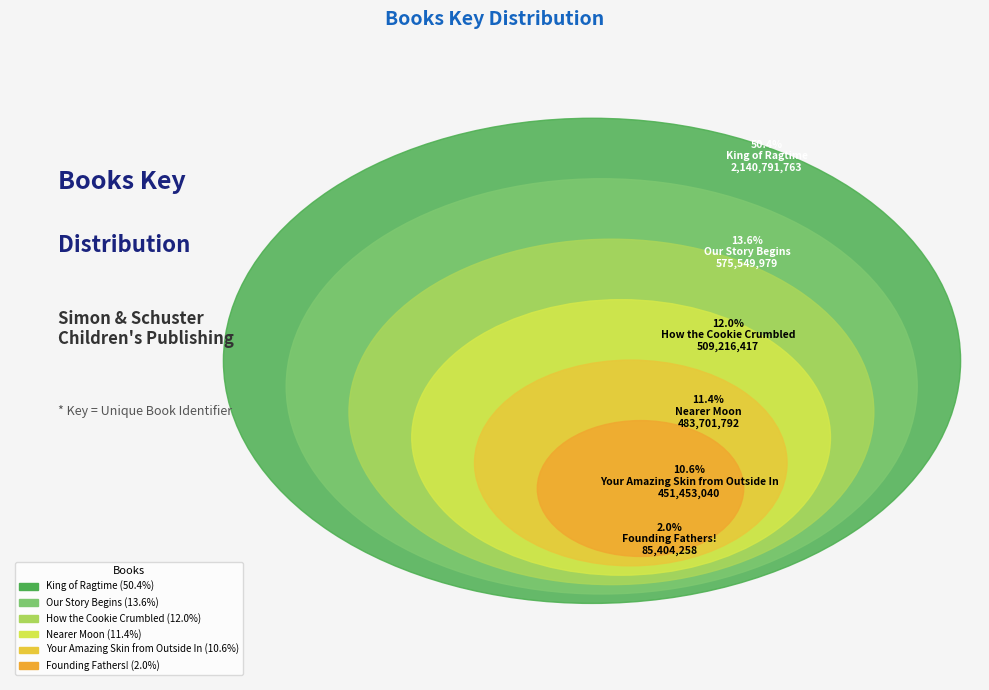

Rank the categories by value from highest to lowest.

King of Ragtime, Our Story Begins, How the Cookie Crumbled, Nearer Moon, Your Amazing Skin from Outside In, Founding Fathers!